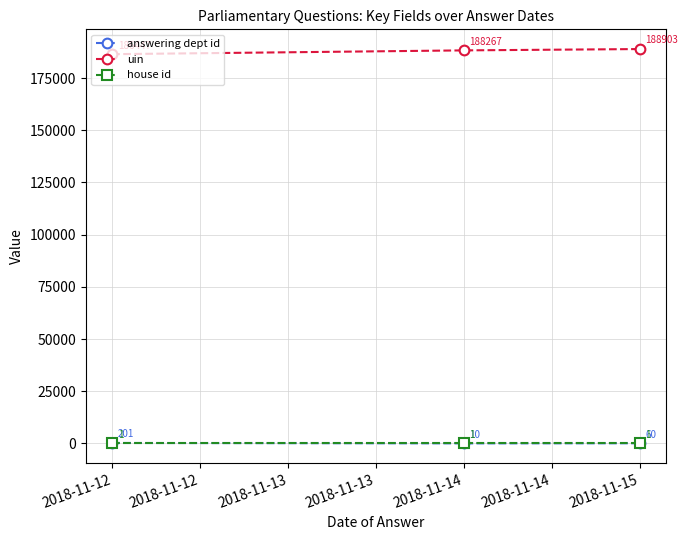

At which label does answering dept id reach its peak?

2018-11-12